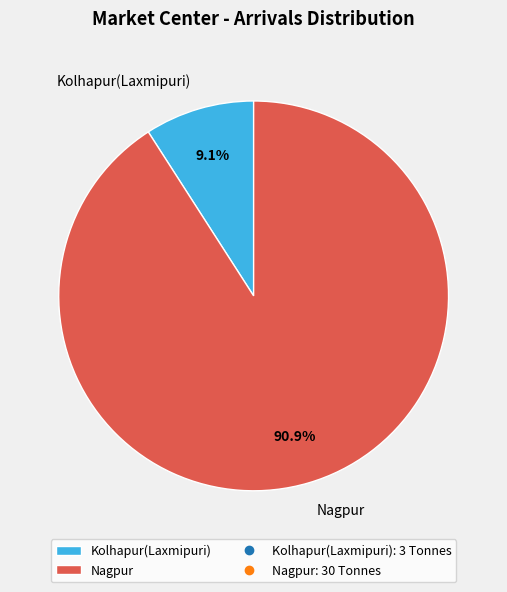

How many segments does this pie chart have?

2